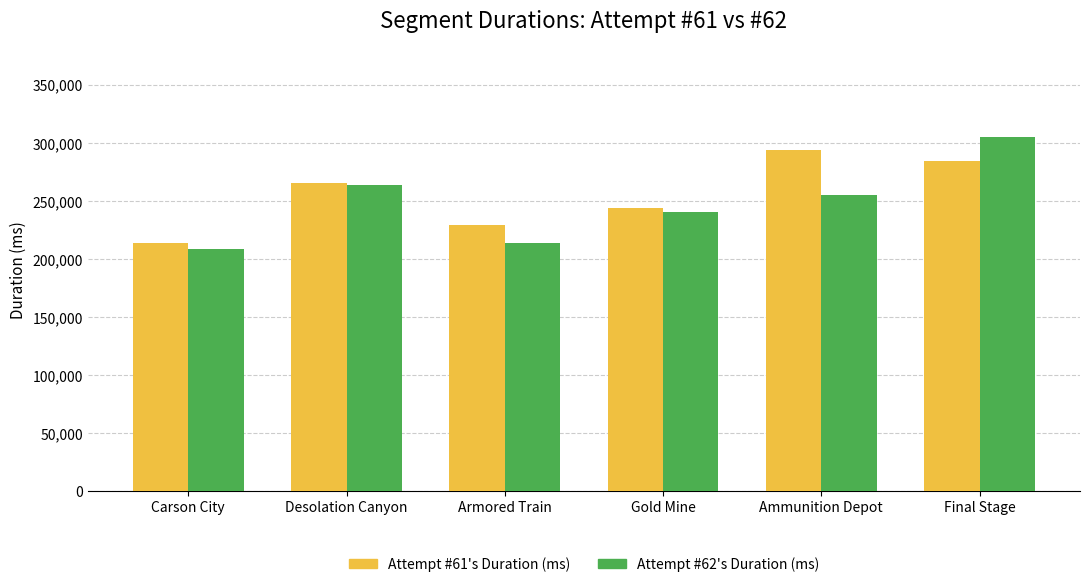

Reading left to right, transcribe all the data shown in this chart.

Attempt #61's Duration (ms): 213495	265148	228978	243508	293474	284436
Attempt #62's Duration (ms): 207966	263507	213447	240231	255099	305079